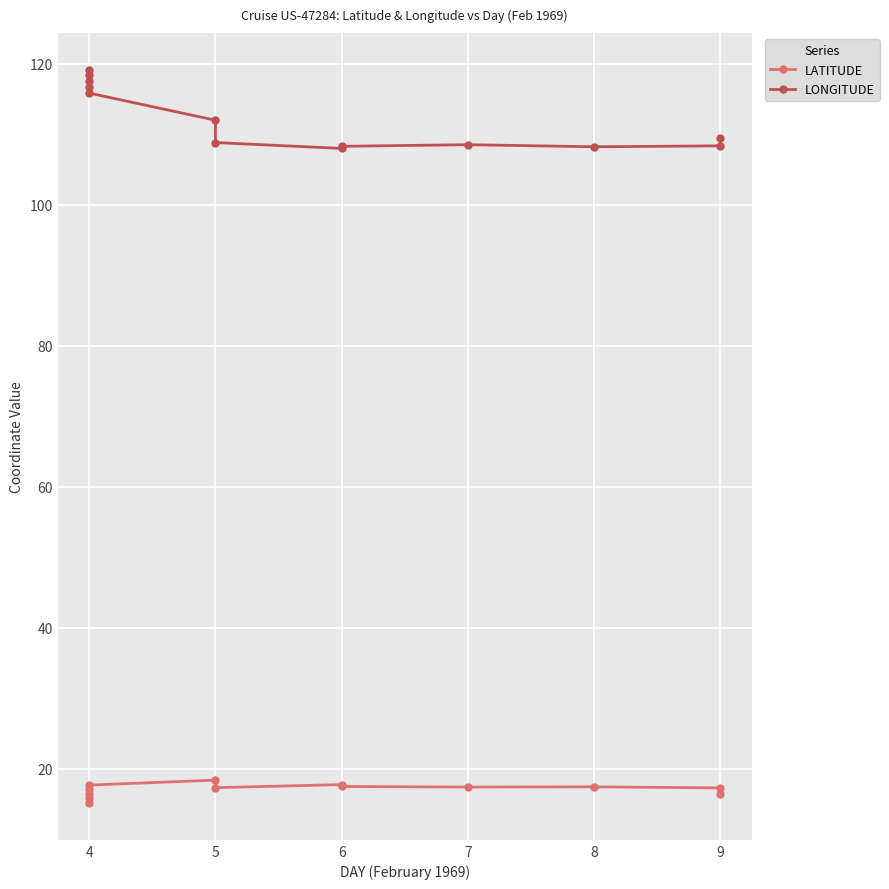

Rank the series at 9 from lowest to highest value.

LATITUDE, LONGITUDE